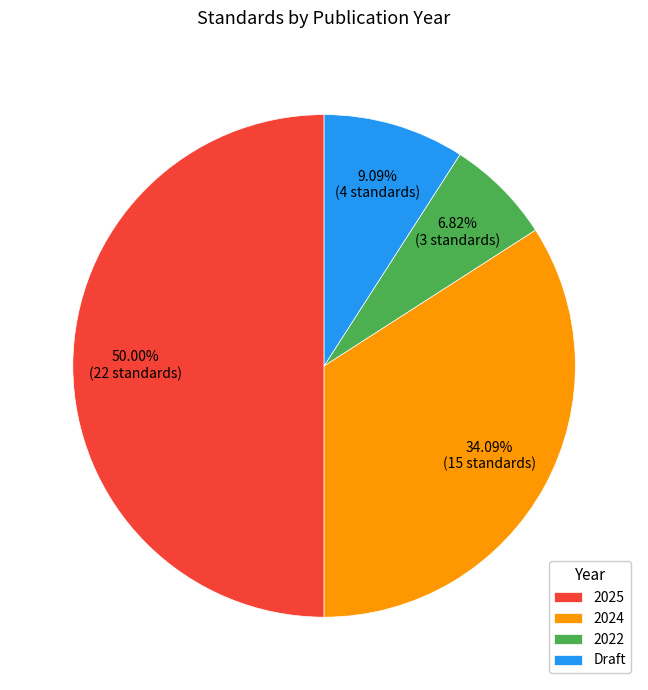

What percentage do 2022 and 2025 together represent?

56.8%